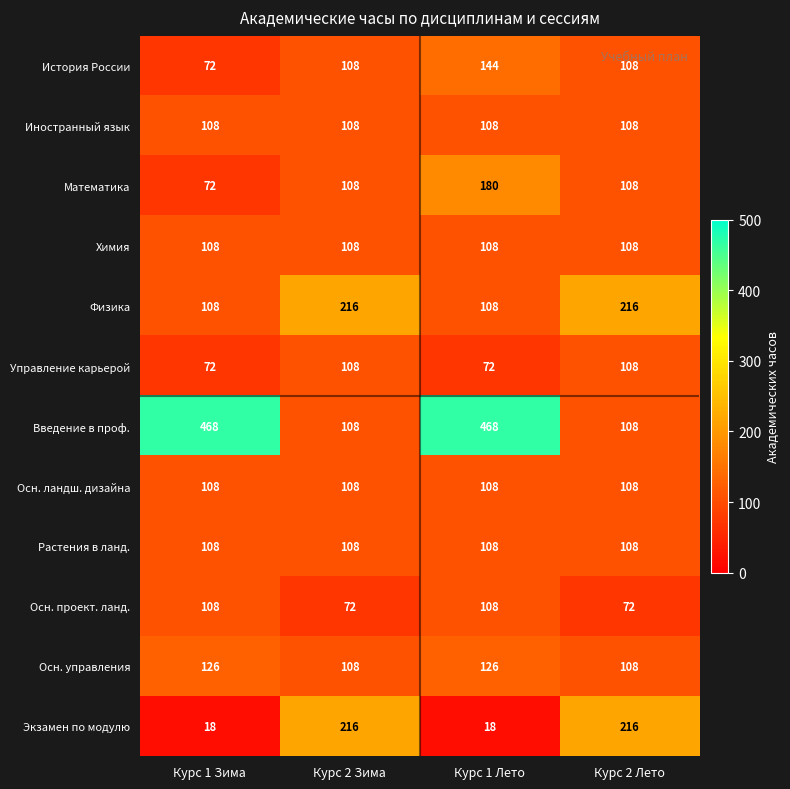

The value of Иностранный язык at Курс 2 Лето is 194. True or false?

False